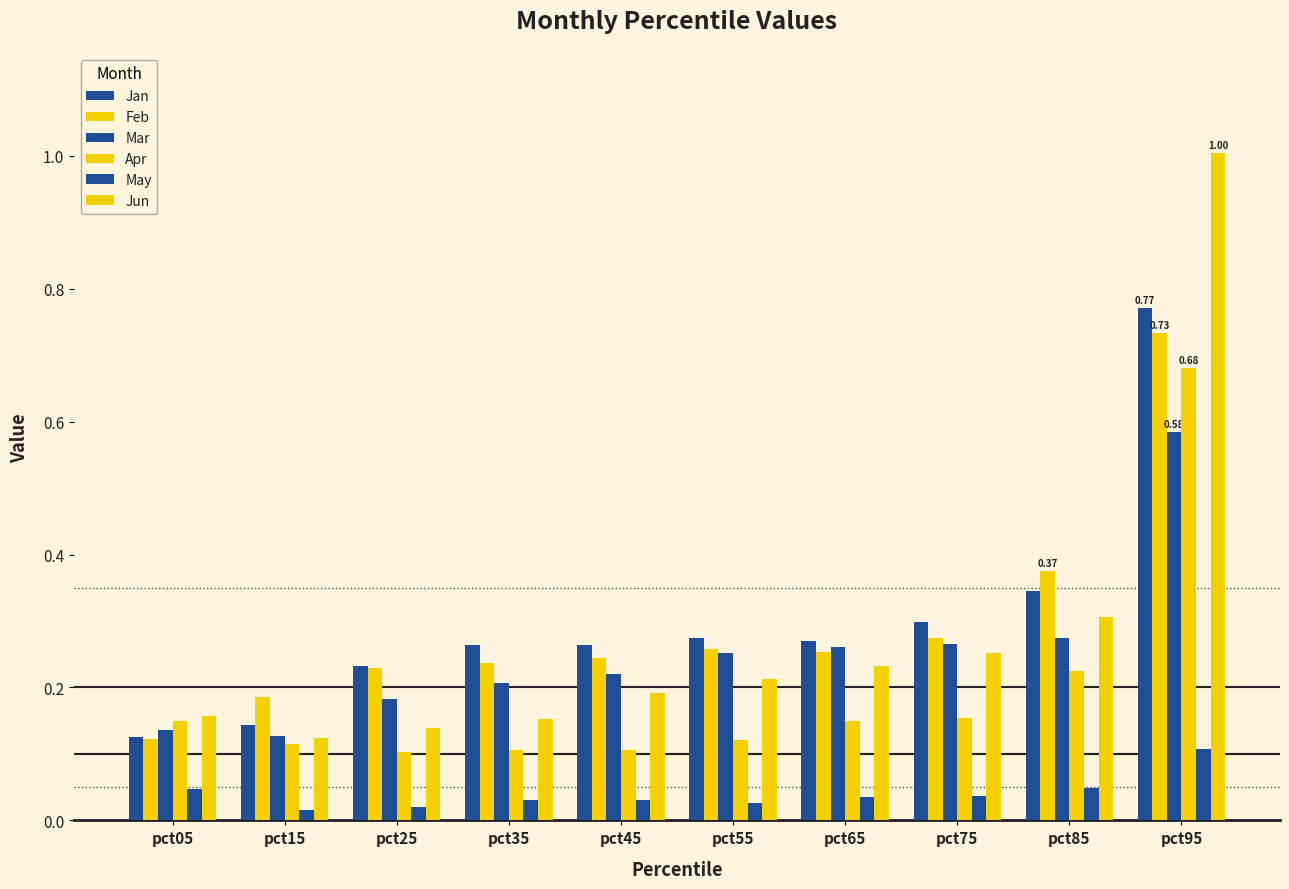

At how many categories does at least one series exceed 0?

10